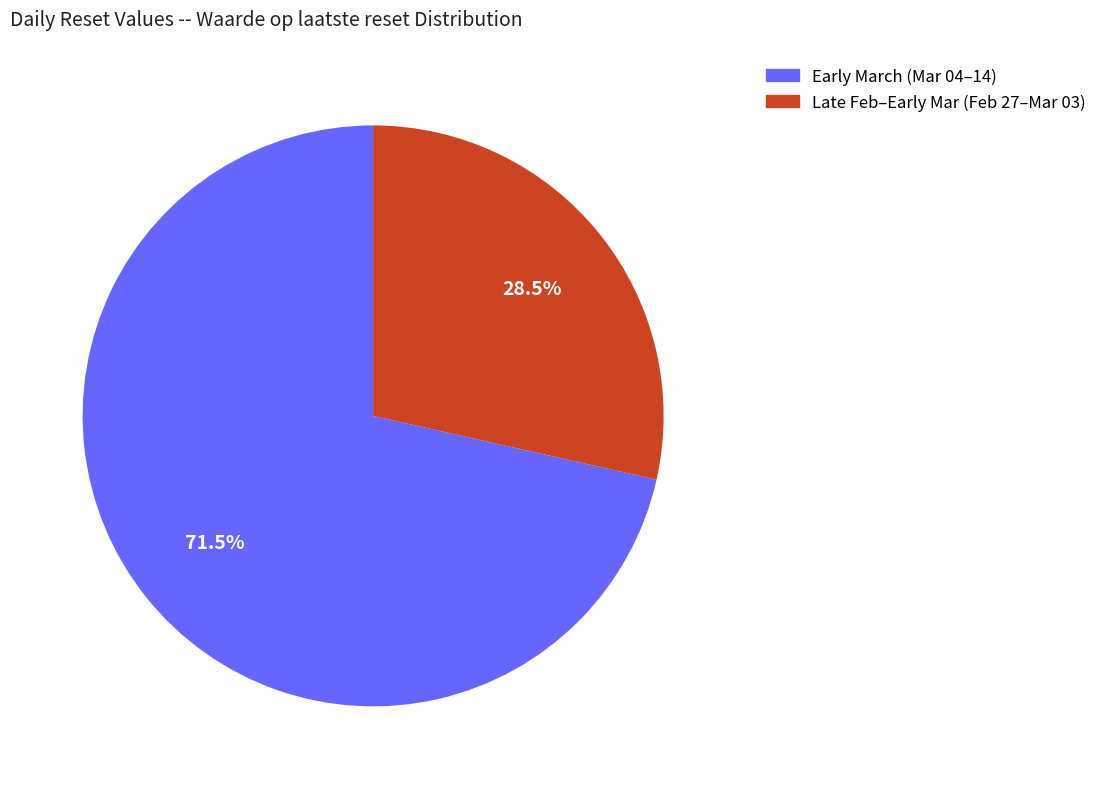

Which slice is the smallest?

Late Feb–Early Mar (Feb 27–Mar 03)